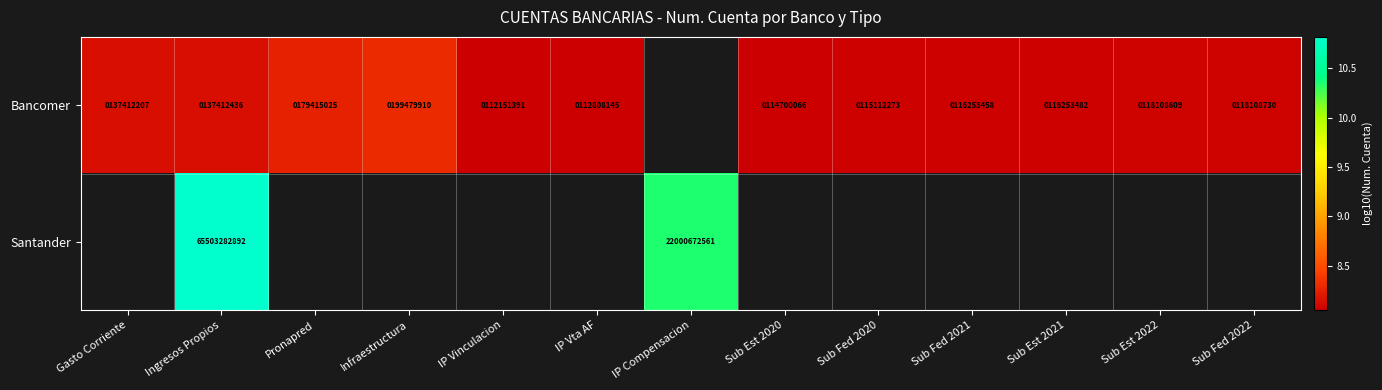

Is the value of Santander at Ingresos Propios greater than the value of Bancomer at Sub Est 2022?

Yes